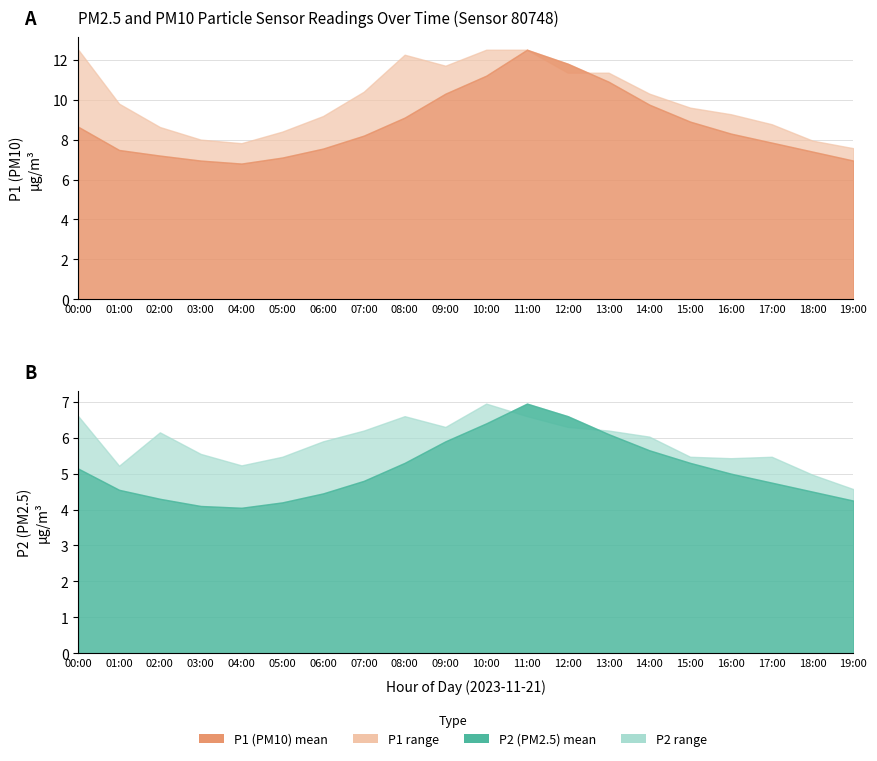

What position from the right is 07:00?

13